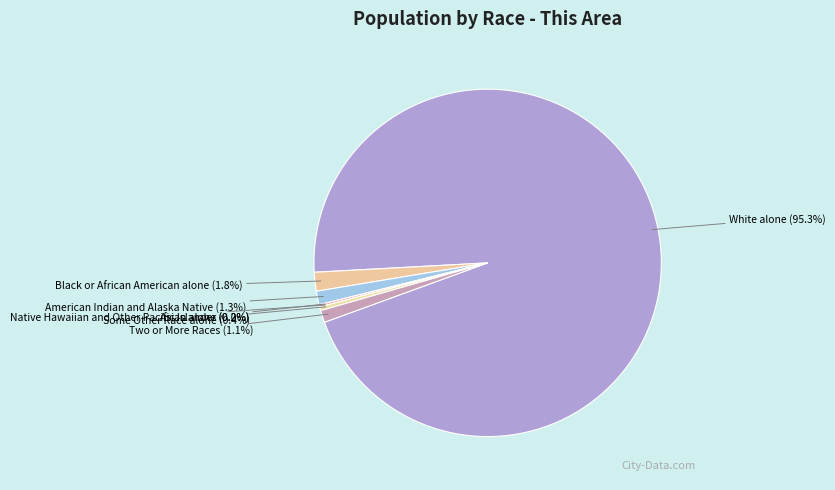

Combined, do Asian alone and White alone account for over 50%?

Yes